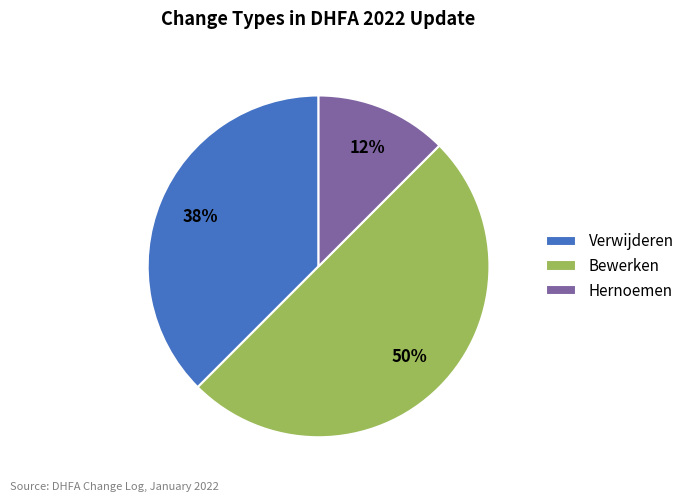

Combined, do Bewerken and Hernoemen account for over 50%?

Yes